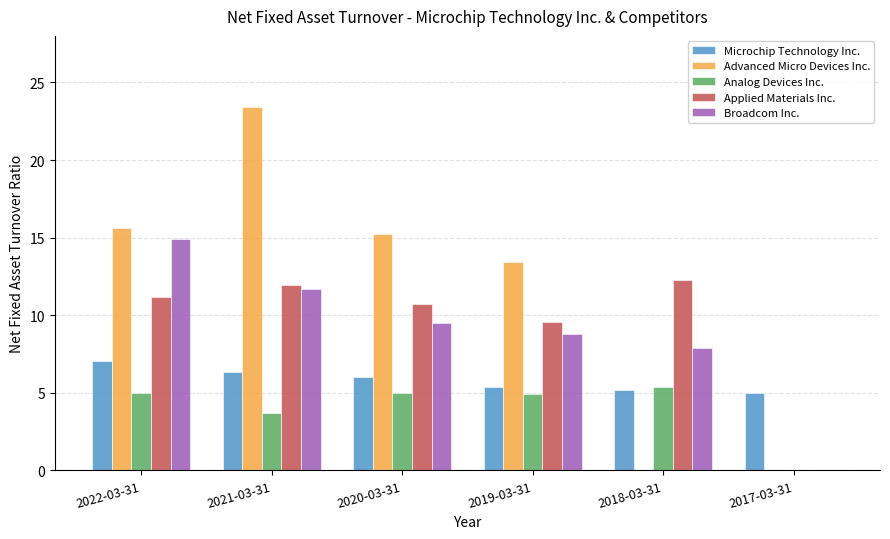

How many series are shown in this chart?

5